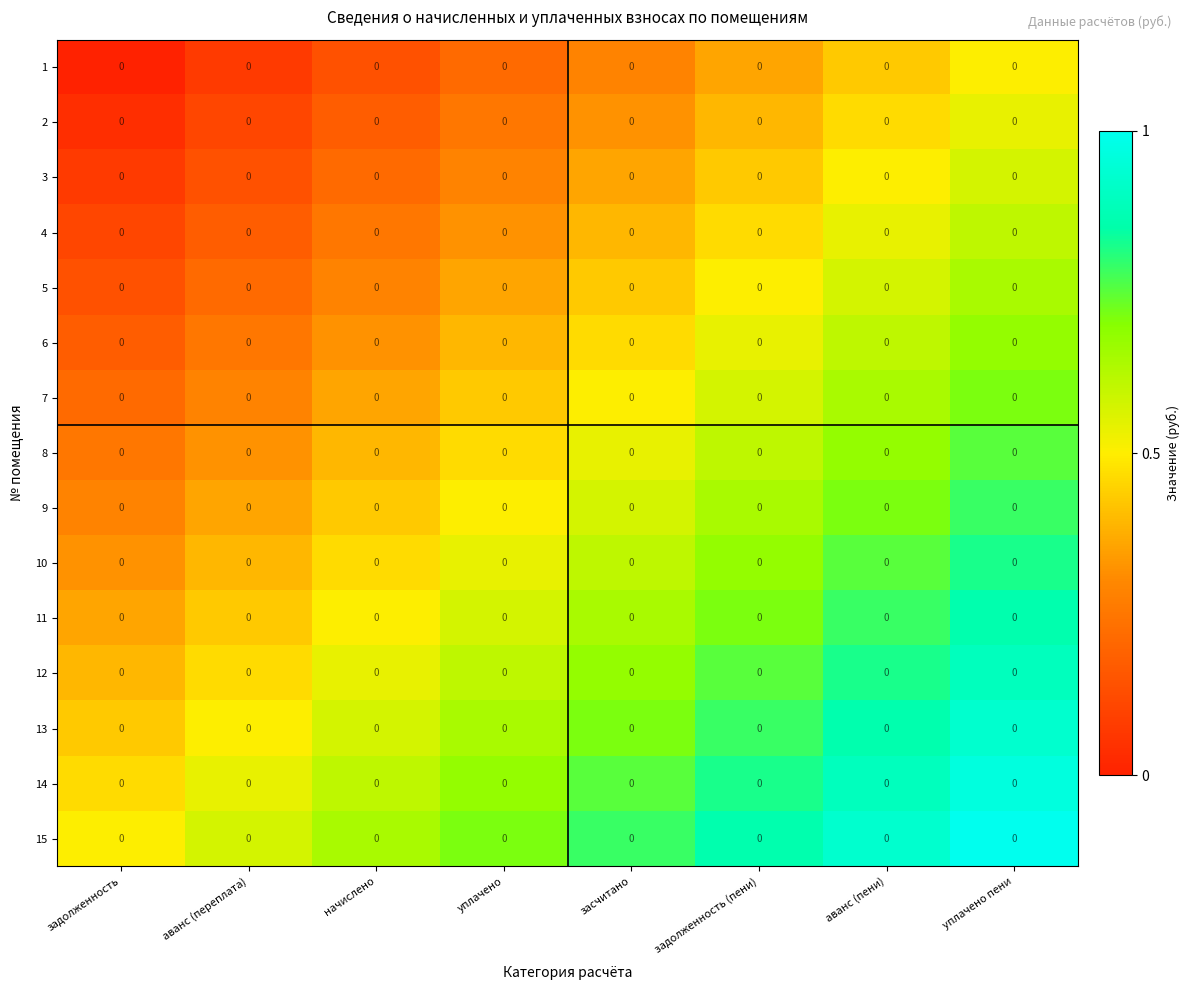

Reading left to right, transcribe all the data shown in this chart.

1: задолженность=0.0	аванс (переплата)=0.0	начислено=0.0	уплачено=0.0	засчитано=0.0	задолженность (пени)=0.0	аванс (пени)=0.0	уплачено пени=0.0
2: задолженность=0.0	аванс (переплата)=0.0	начислено=0.0	уплачено=0.0	засчитано=0.0	задолженность (пени)=0.0	аванс (пени)=0.0	уплачено пени=0.0
3: задолженность=0.0	аванс (переплата)=0.0	начислено=0.0	уплачено=0.0	засчитано=0.0	задолженность (пени)=0.0	аванс (пени)=0.0	уплачено пени=0.0
4: задолженность=0.0	аванс (переплата)=0.0	начислено=0.0	уплачено=0.0	засчитано=0.0	задолженность (пени)=0.0	аванс (пени)=0.0	уплачено пени=0.0
5: задолженность=0.0	аванс (переплата)=0.0	начислено=0.0	уплачено=0.0	засчитано=0.0	задолженность (пени)=0.0	аванс (пени)=0.0	уплачено пени=0.0
6: задолженность=0.0	аванс (переплата)=0.0	начислено=0.0	уплачено=0.0	засчитано=0.0	задолженность (пени)=0.0	аванс (пени)=0.0	уплачено пени=0.0
7: задолженность=0.0	аванс (переплата)=0.0	начислено=0.0	уплачено=0.0	засчитано=0.0	задолженность (пени)=0.0	аванс (пени)=0.0	уплачено пени=0.0
8: задолженность=0.0	аванс (переплата)=0.0	начислено=0.0	уплачено=0.0	засчитано=0.0	задолженность (пени)=0.0	аванс (пени)=0.0	уплачено пени=0.0
9: задолженность=0.0	аванс (переплата)=0.0	начислено=0.0	уплачено=0.0	засчитано=0.0	задолженность (пени)=0.0	аванс (пени)=0.0	уплачено пени=0.0
10: задолженность=0.0	аванс (переплата)=0.0	начислено=0.0	уплачено=0.0	засчитано=0.0	задолженность (пени)=0.0	аванс (пени)=0.0	уплачено пени=0.0
11: задолженность=0.0	аванс (переплата)=0.0	начислено=0.0	уплачено=0.0	засчитано=0.0	задолженность (пени)=0.0	аванс (пени)=0.0	уплачено пени=0.0
12: задолженность=0.0	аванс (переплата)=0.0	начислено=0.0	уплачено=0.0	засчитано=0.0	задолженность (пени)=0.0	аванс (пени)=0.0	уплачено пени=0.0
13: задолженность=0.0	аванс (переплата)=0.0	начислено=0.0	уплачено=0.0	засчитано=0.0	задолженность (пени)=0.0	аванс (пени)=0.0	уплачено пени=0.0
14: задолженность=0.0	аванс (переплата)=0.0	начислено=0.0	уплачено=0.0	засчитано=0.0	задолженность (пени)=0.0	аванс (пени)=0.0	уплачено пени=0.0
15: задолженность=0.0	аванс (переплата)=0.0	начислено=0.0	уплачено=0.0	засчитано=0.0	задолженность (пени)=0.0	аванс (пени)=0.0	уплачено пени=0.0